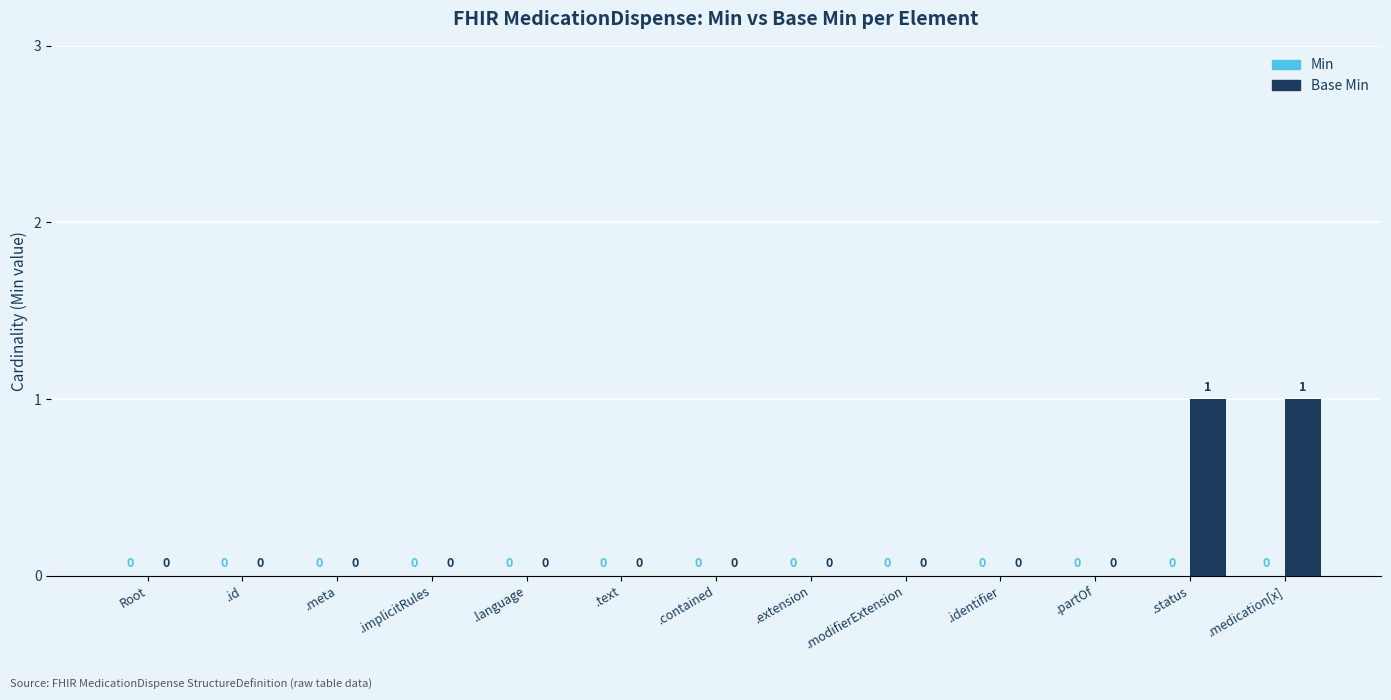

True or false: the data shows 2 at .medication[x].

False